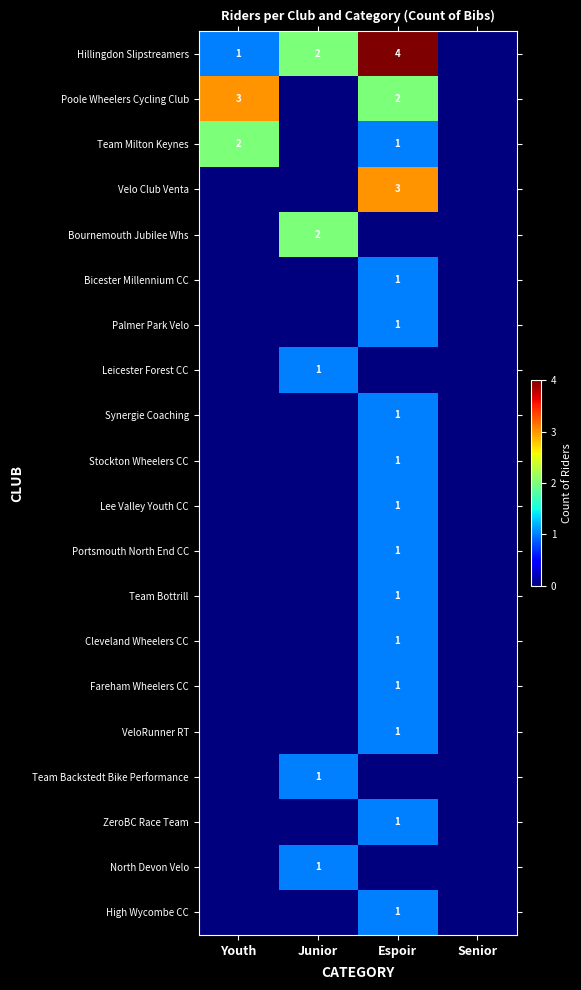

What is the difference between the highest and lowest values at Junior?

2